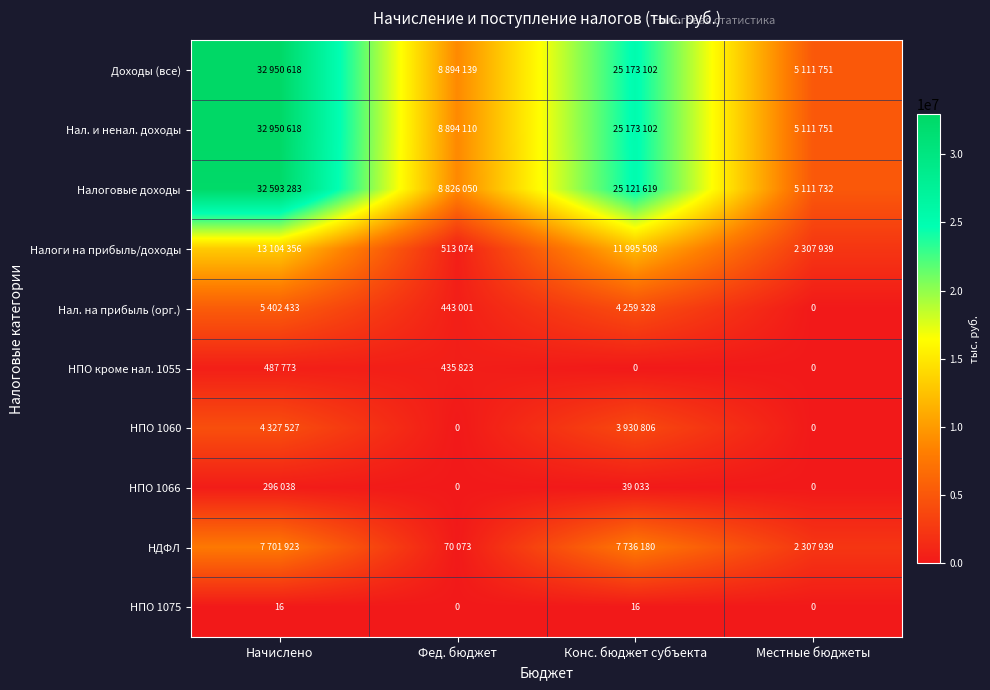

Count the number of data series in this chart.

10